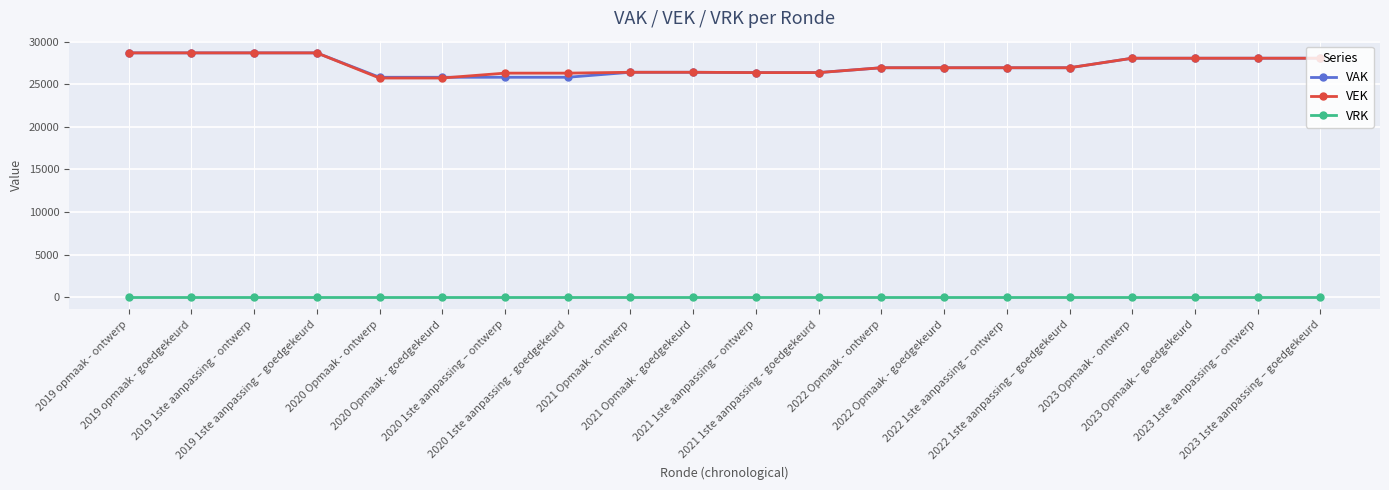

What is the greatest value displayed?

28680